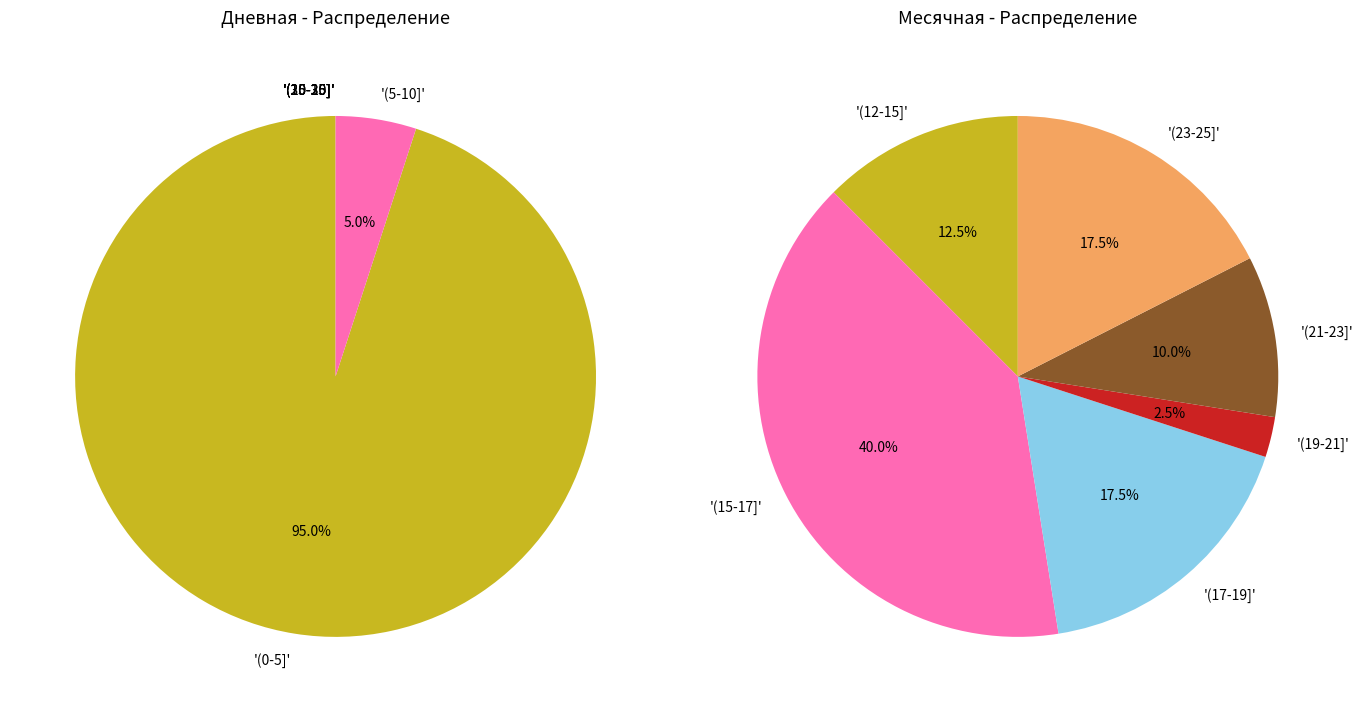

True or false: 9 accounts for 1% of the total.

False